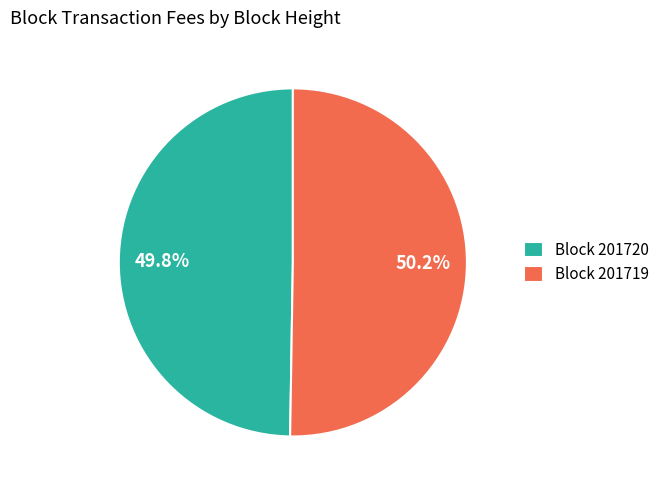

Is there a majority slice in this chart?

Yes